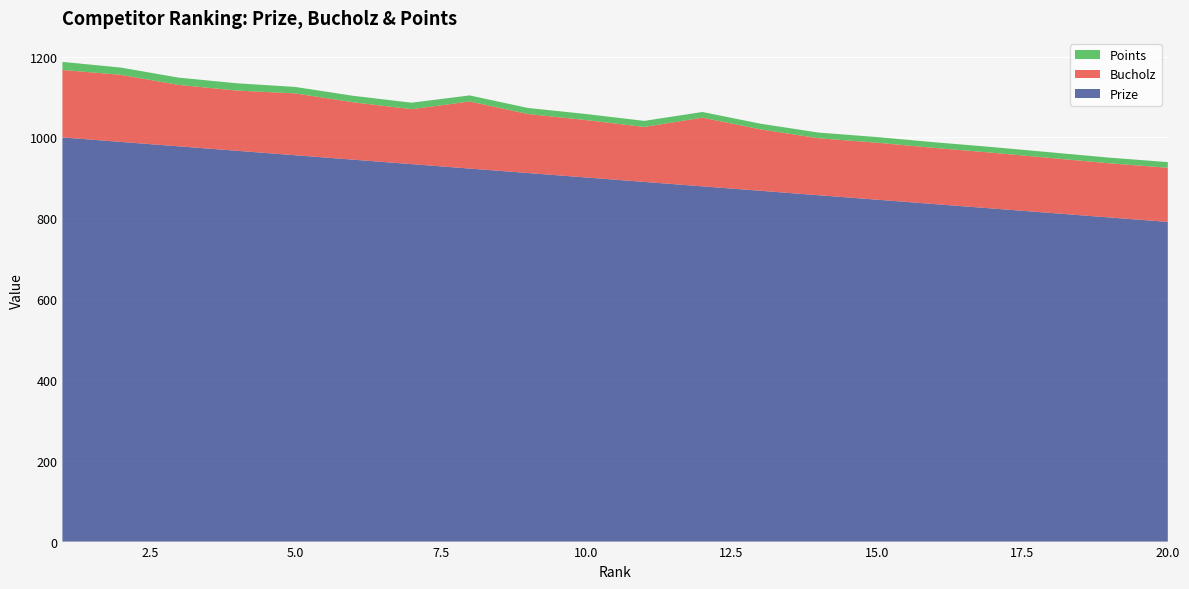

Reading right to left, transcribe all the data shown in this chart.

Prize: 20=791	19=802	18=813	17=824	16=835	15=846	14=857	13=868	12=879	11=890	10=901	9=912	8=923	7=934	6=945	5=956	4=967	3=978	2=989	1=1000
Bucholz: 20=134	19=134	18=136	17=138	16=139	15=141	14=141	13=152	12=170	11=136	10=142	9=146	8=166	7=136	6=142	5=153	4=149	3=152	2=166	1=167
Points: 20=14	19=14	18=14	17=14	16=14	15=14	14=14	13=14	12=14	11=15	10=15	9=15	8=15	7=16	6=16	5=16	4=18	3=18	2=18	1=20